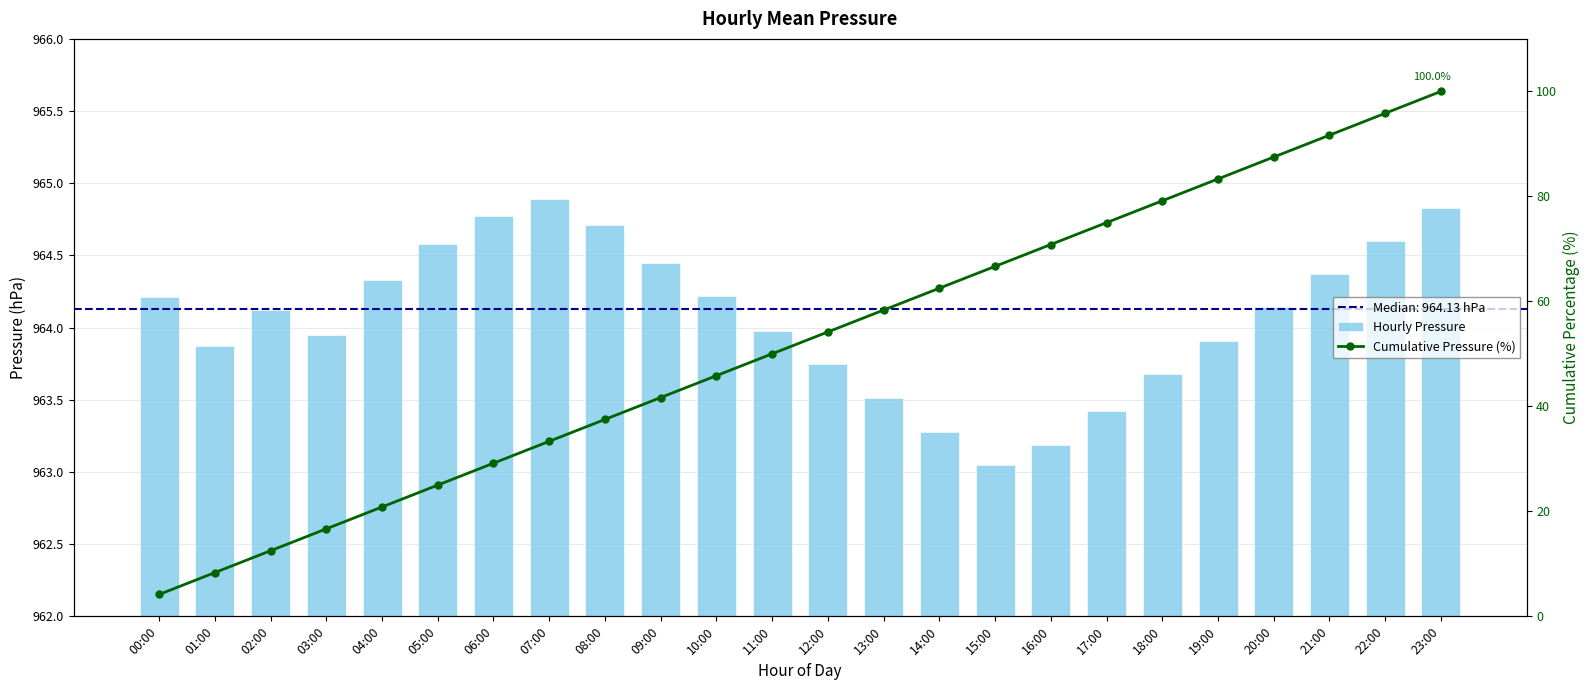

What is the total value across all series at 20:00?

1051.6